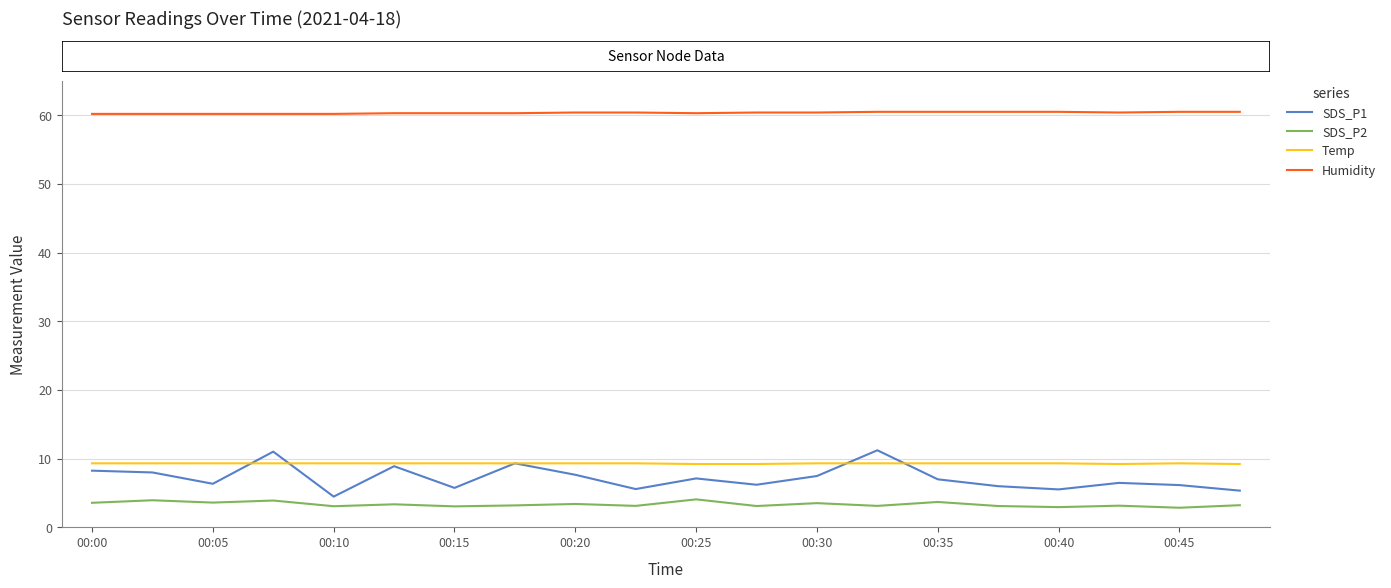

What is the difference between the maximum and minimum values in the Temp series?

0.1